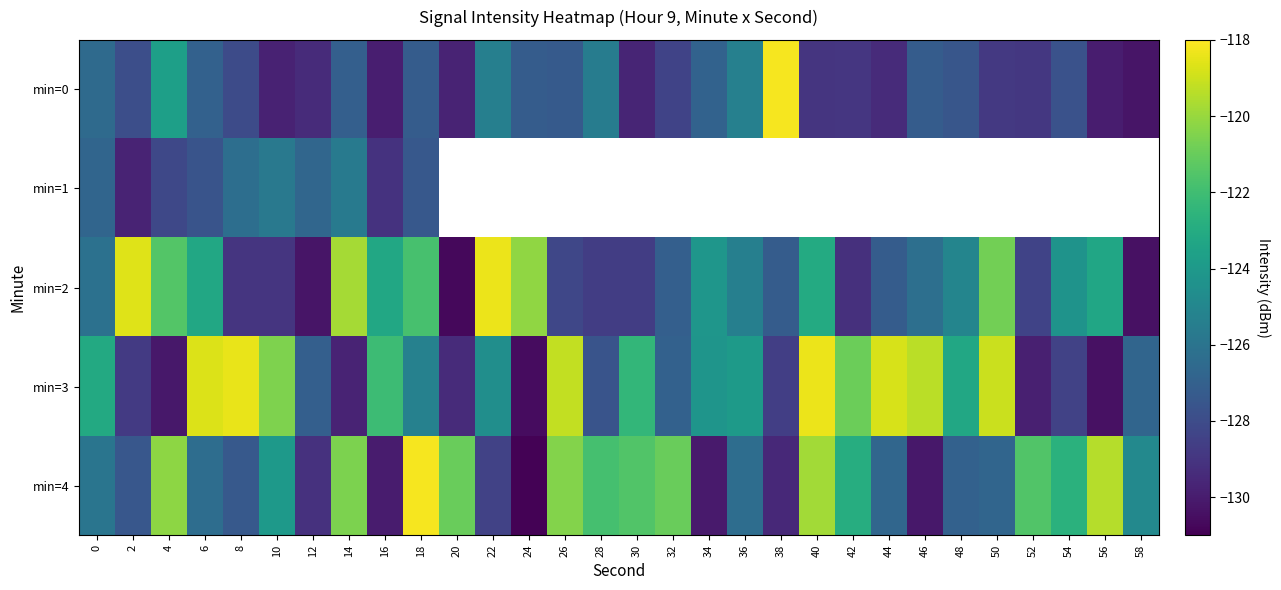

What is the approximate value of min=1 at 0?

-126.8